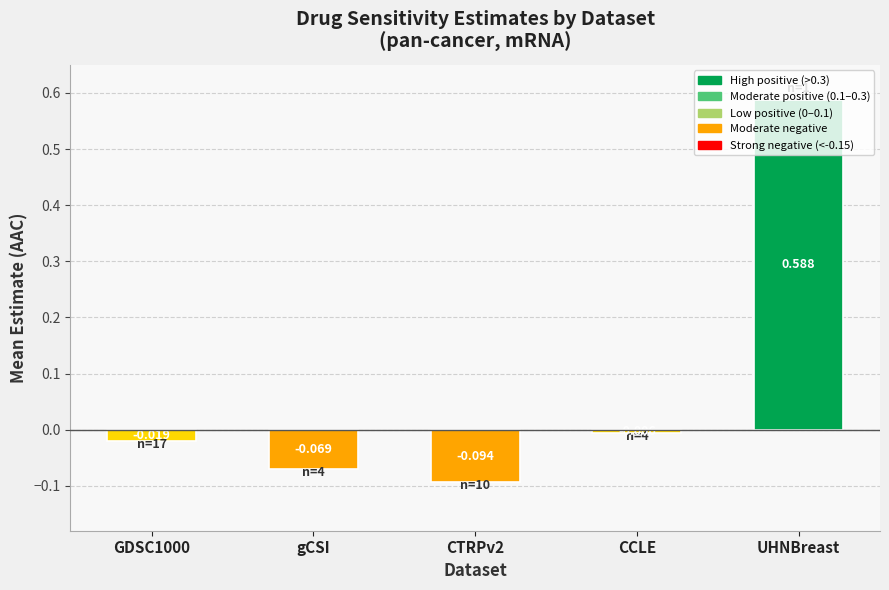

Where does the data first go above 0?

UHNBreast